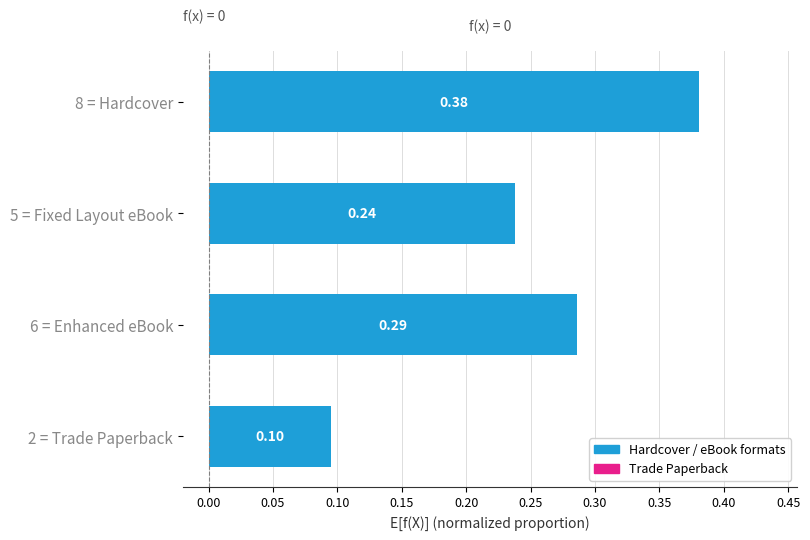

What is the sum of the values at 6 = Enhanced eBook and 8 = Hardcover?

0.7